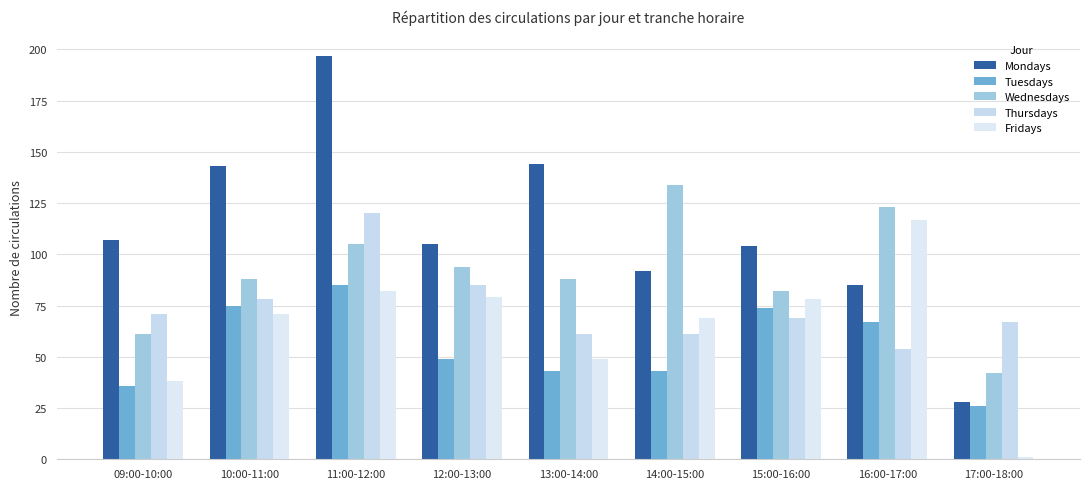

What is the difference between the maximum and minimum values in the Fridays series?

116